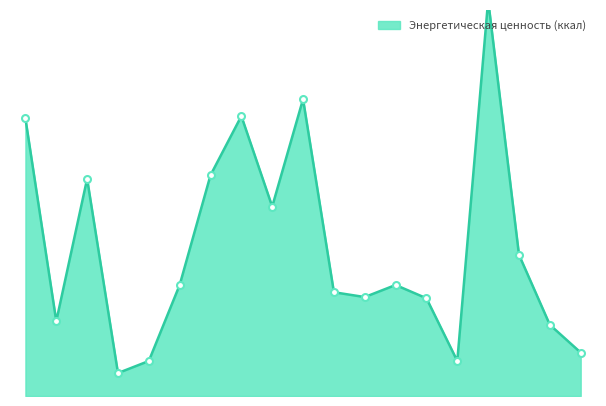

What is the change in value from Компот из сухофруктов to Картофельное пюре?

+138